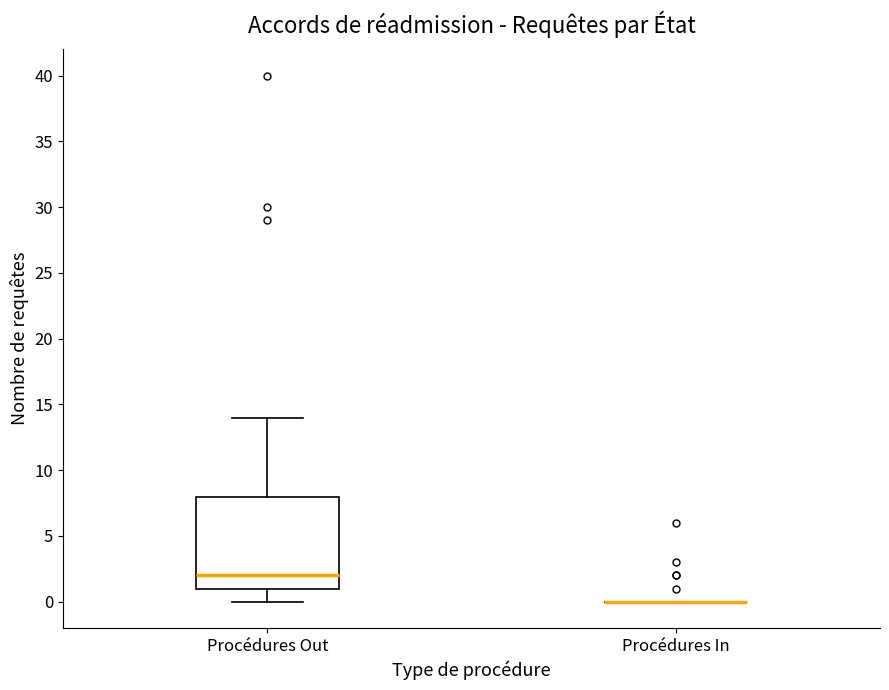

Reading left to right, transcribe this box plot: for each box, give where its median line is, the range the box spans, and where its two whiskers end, as read against the y-axis. The values are not printed on the chart, so give them approximately, as read against the axis.

Procédures Out: median 2, box 1 to 8, whiskers 0 to 14
Procédures In: box collapsed to a line at 0, whiskers 0 to 0